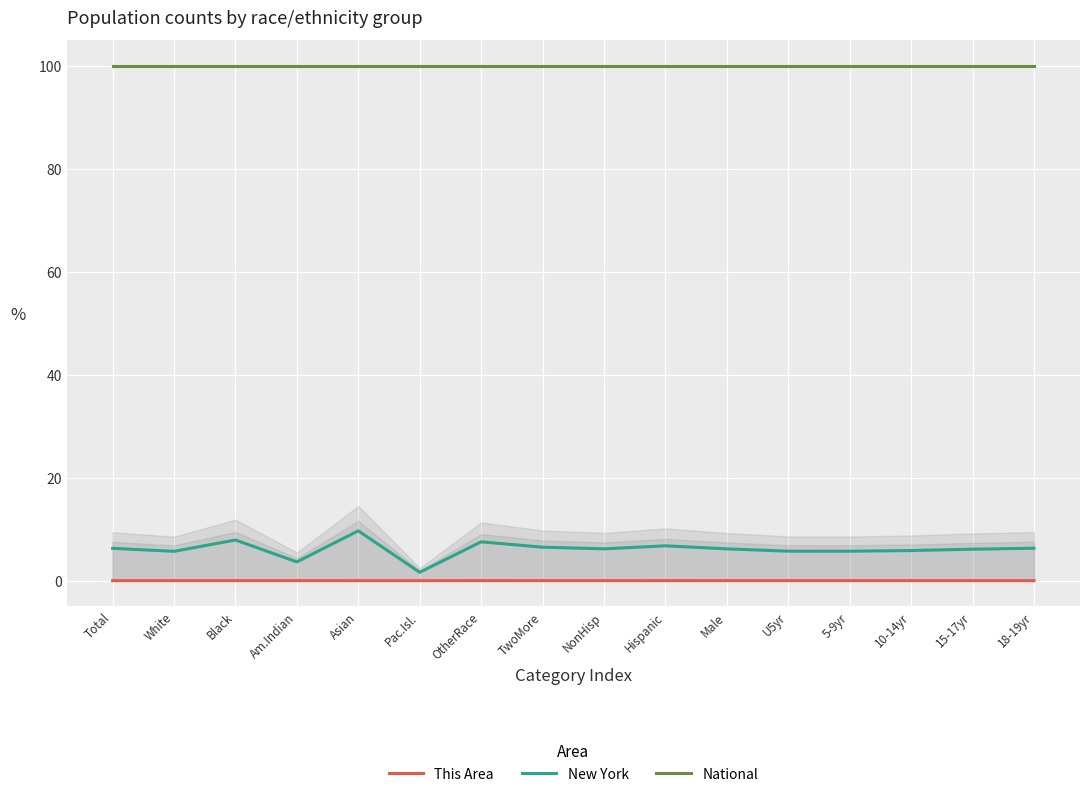

At which category does This Area reach its first local valley?

White